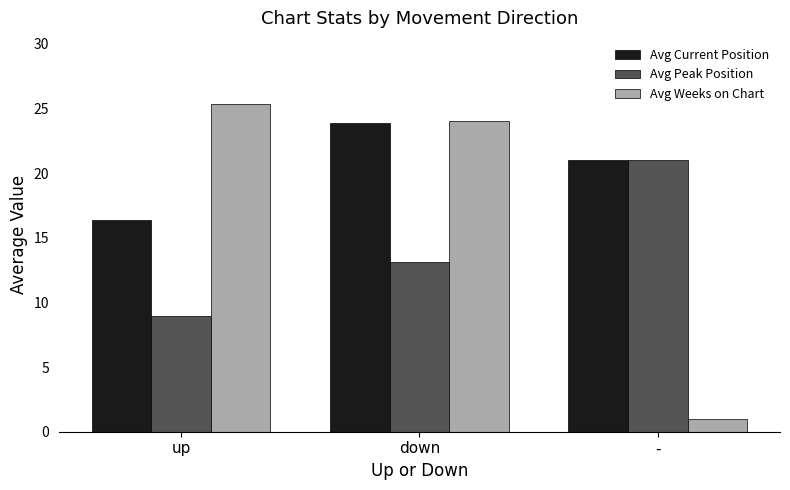

At up, list the series in order from smallest to largest.

Avg Peak Position, Avg Current Position, Avg Weeks on Chart